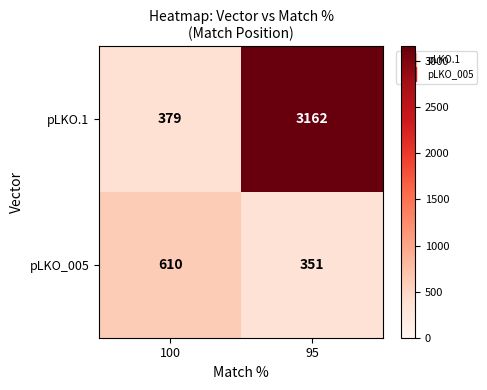

What is the total value across all series at 95?

3513